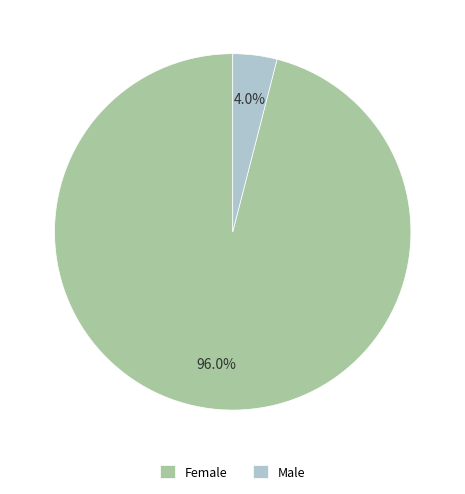

Which has a higher value, Female or Male?

Female